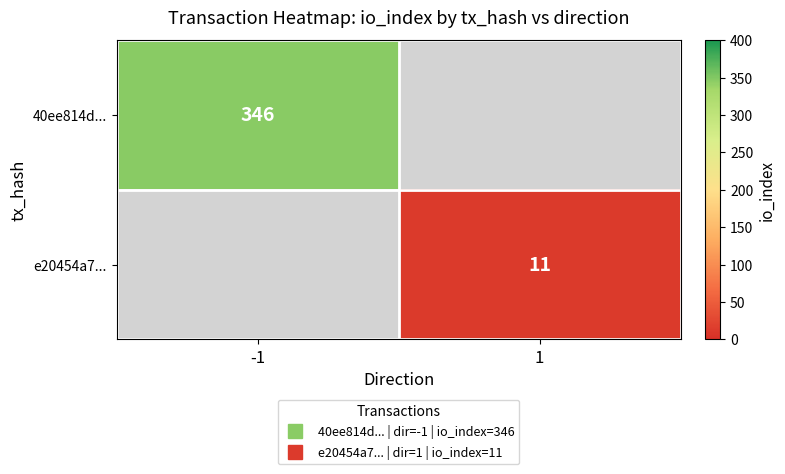

What is the maximum value for 40ee814d...?

346.0